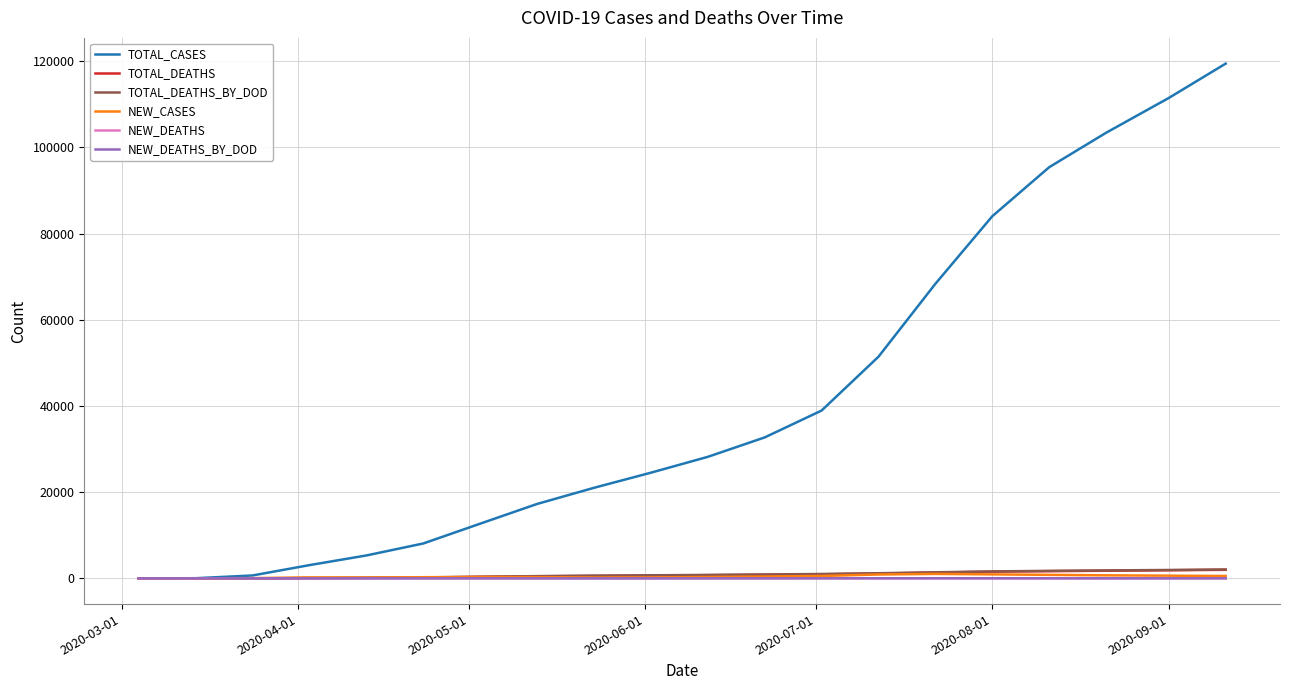

Which series has the largest total across all categories?

TOTAL_CASES